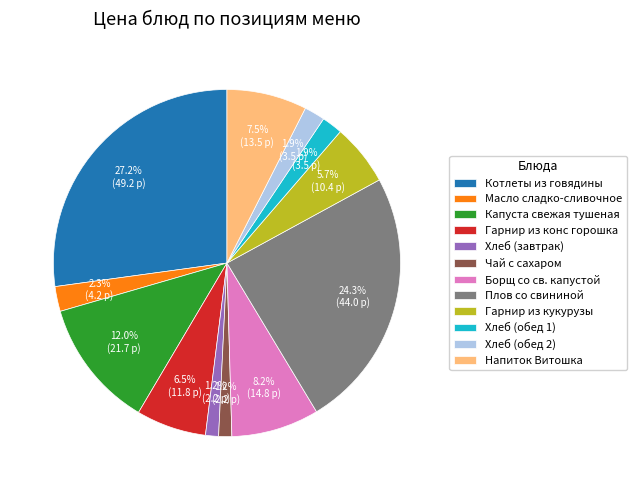

Does Масло сладко-сливочное represent more than half of the total?

No